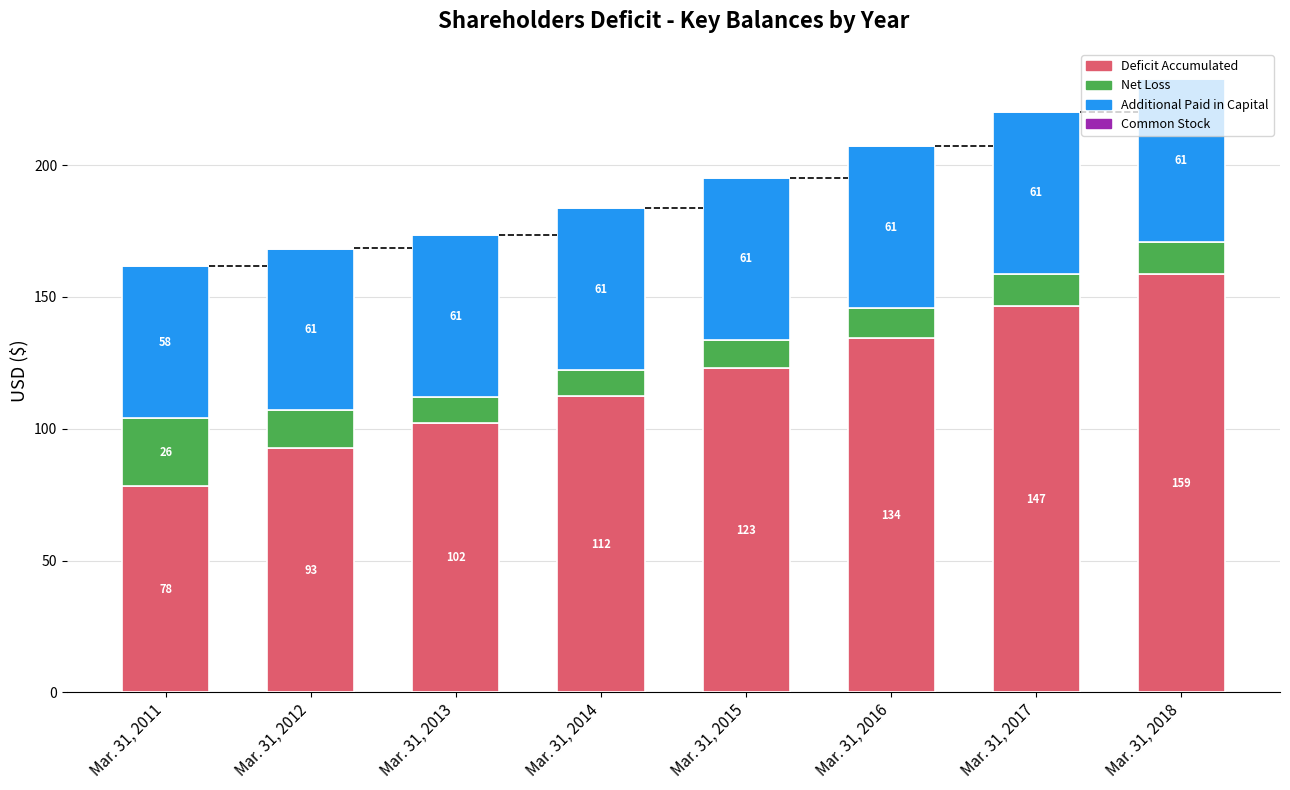

Which category has the highest value in the Deficit Accumulated series?

Mar. 31, 2018